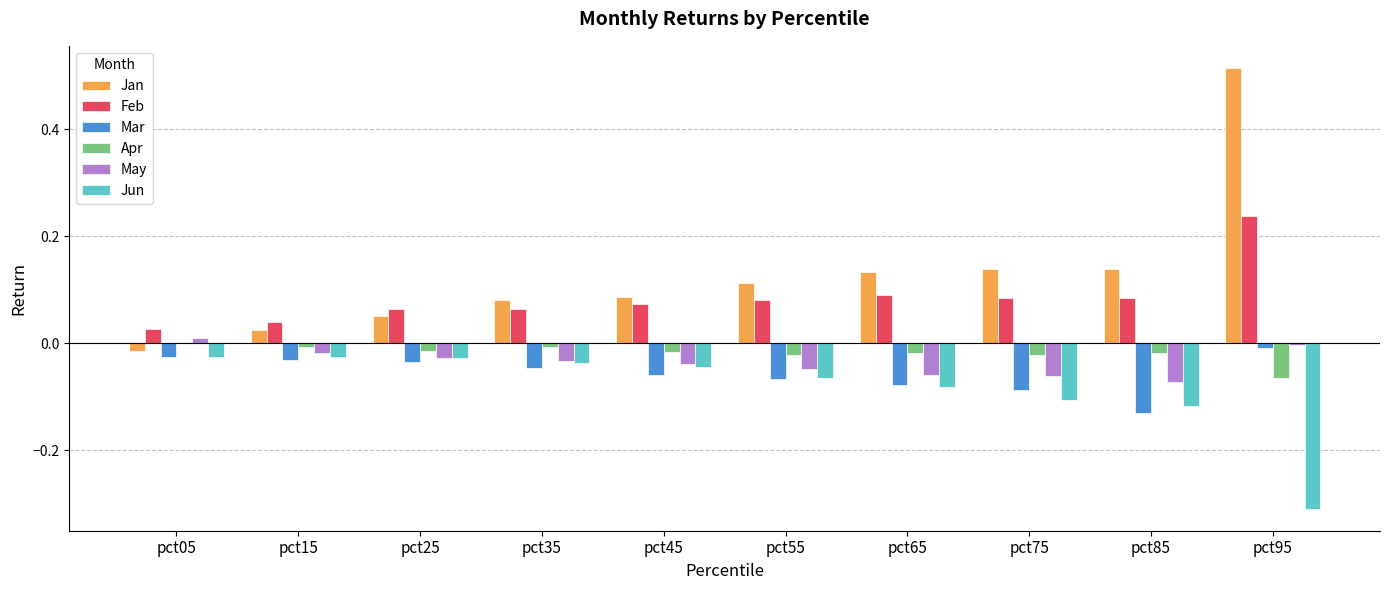

The value of Feb at pct95 is 0.4. True or false?

False